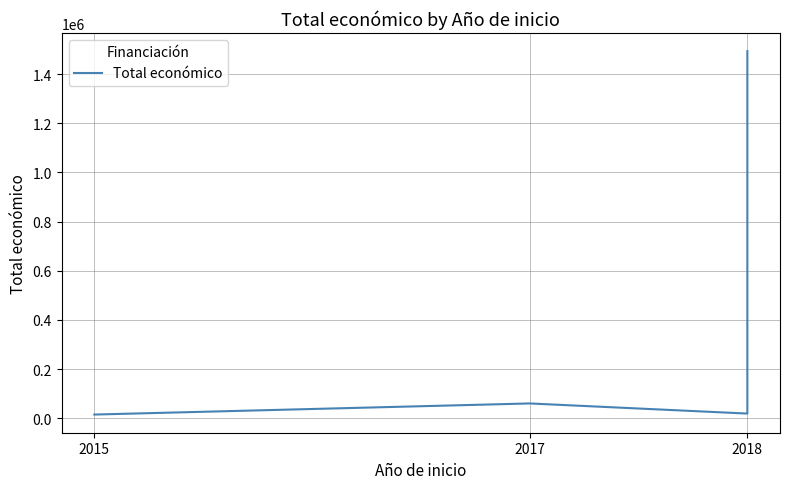

What is the greatest value displayed?

1493641